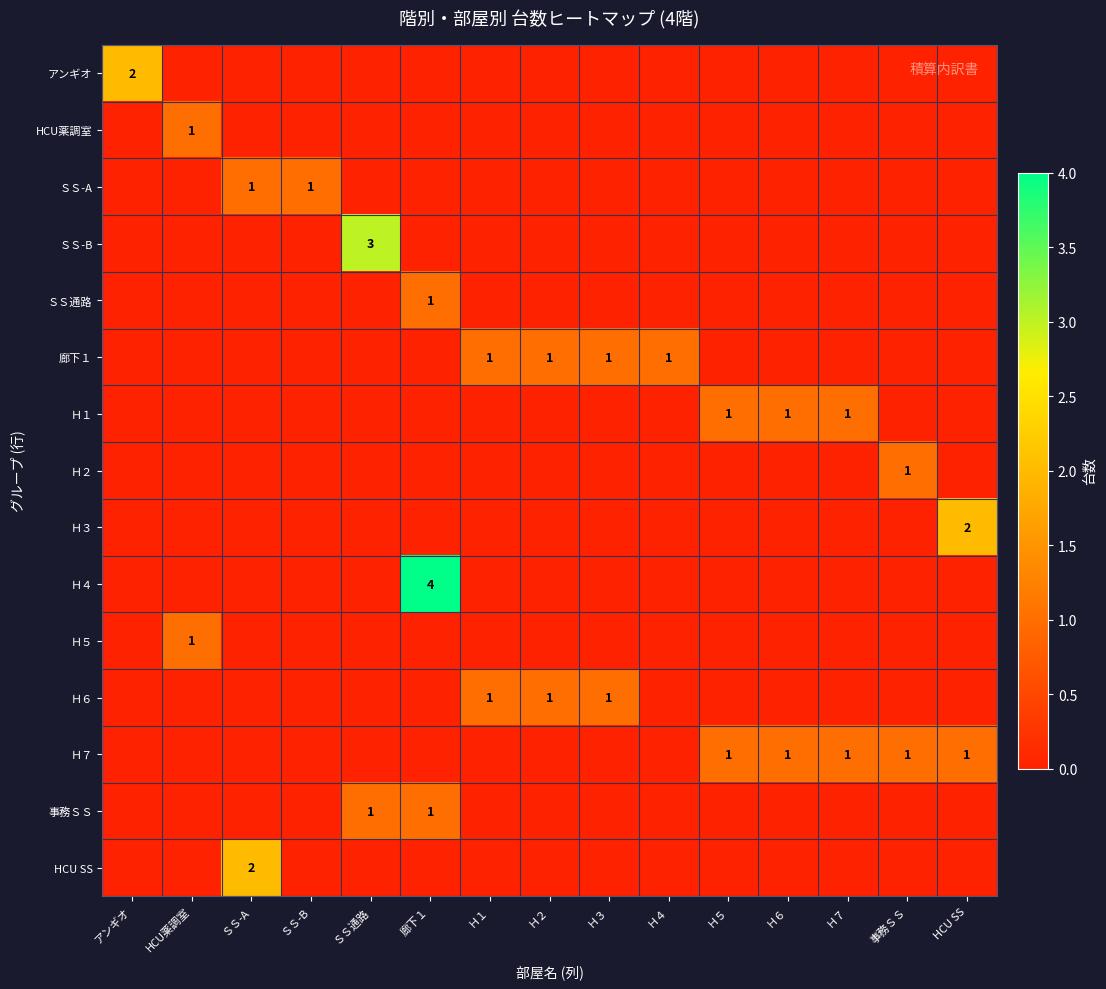

Is it true that 廊下１ equals 1 at Ｈ４?

True